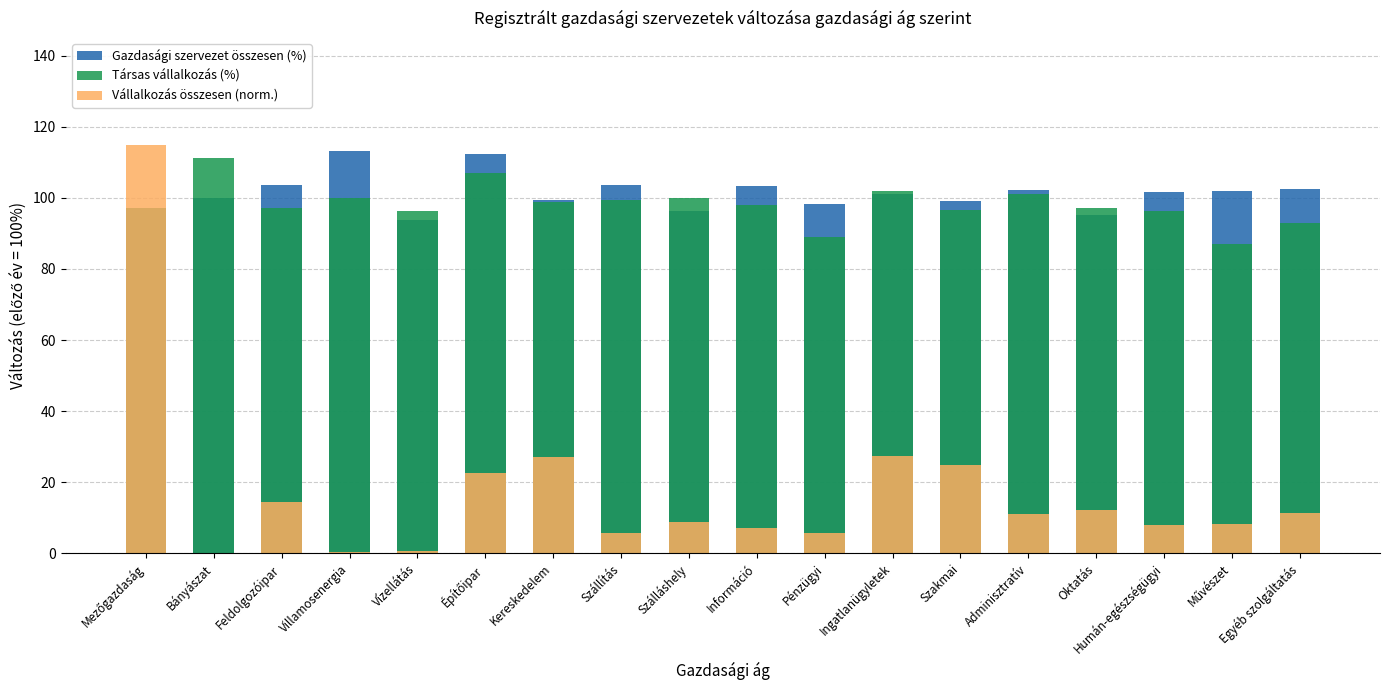

At which label does Társas vállalkozás (%) reach its peak?

Bányászat